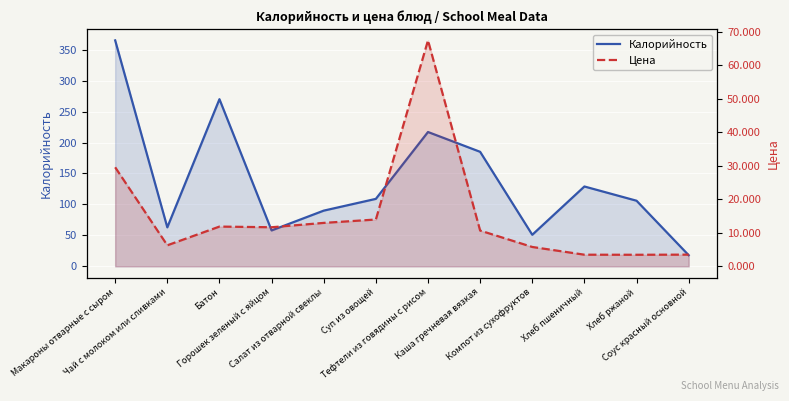

At which category does the chart reach its peak across all series?

Макароны отварные с сыром